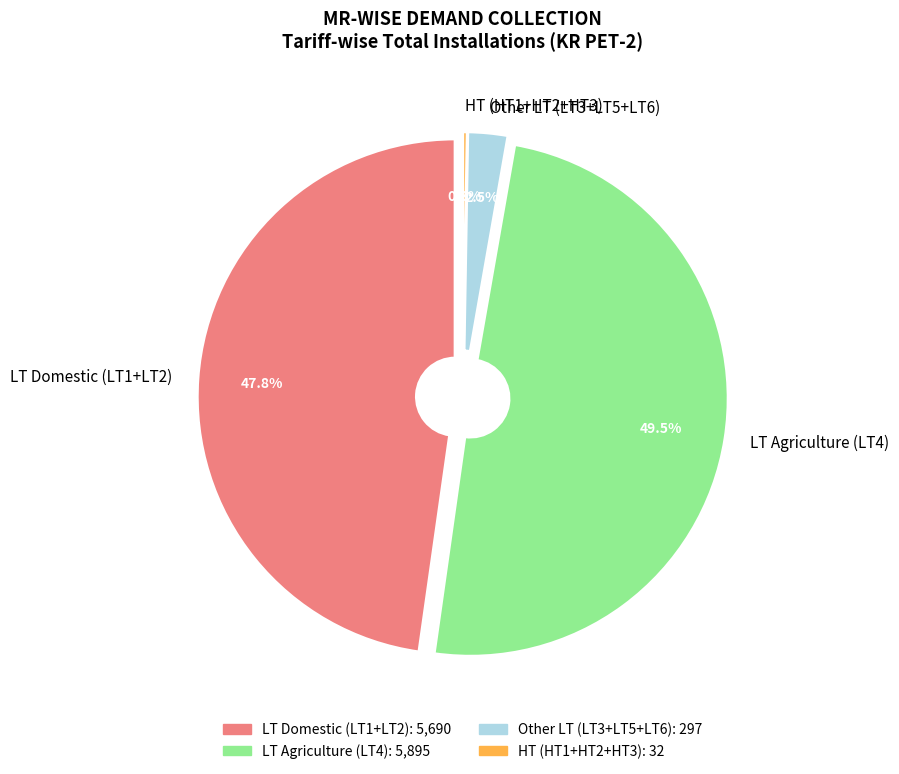

True or false: HT2 accounts for 0% of the total.

True